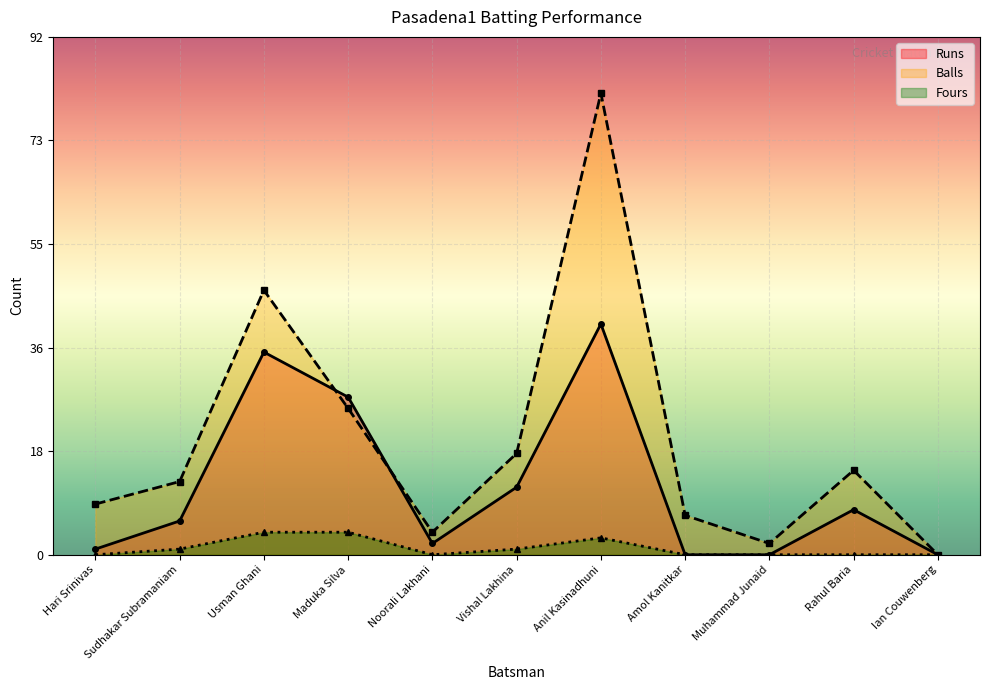

How many intersections are there between Runs and Balls?

2